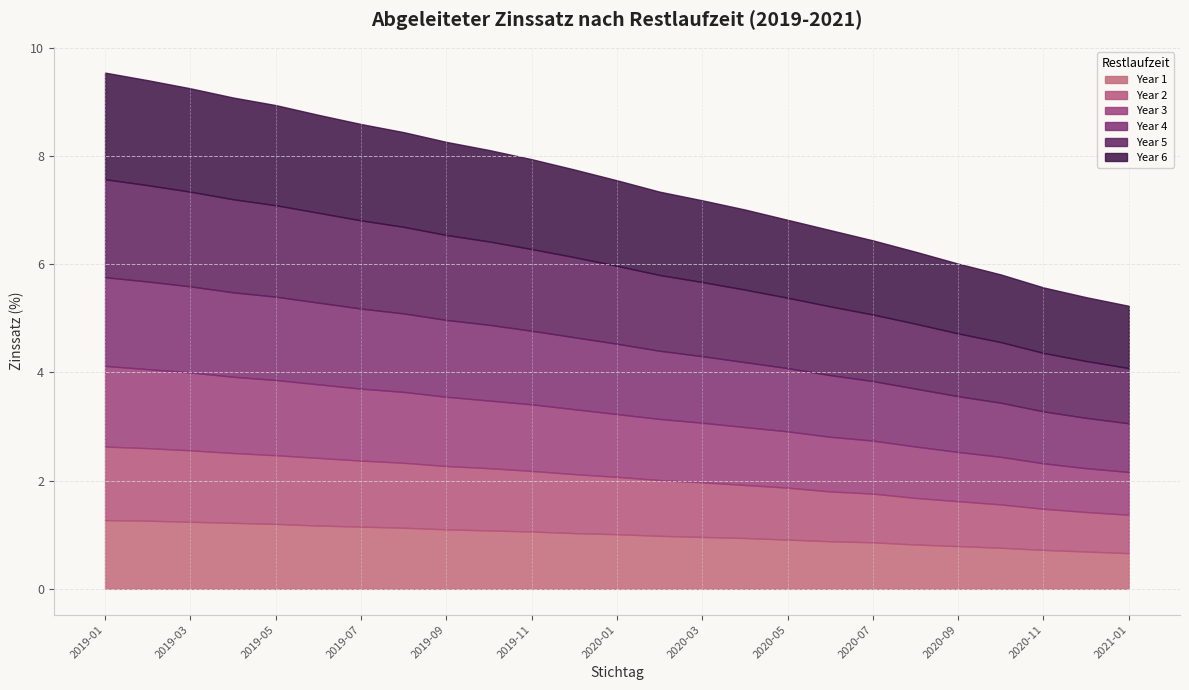

True or false: Year 6 has a value of 1.5 at 2020-02-29.

True